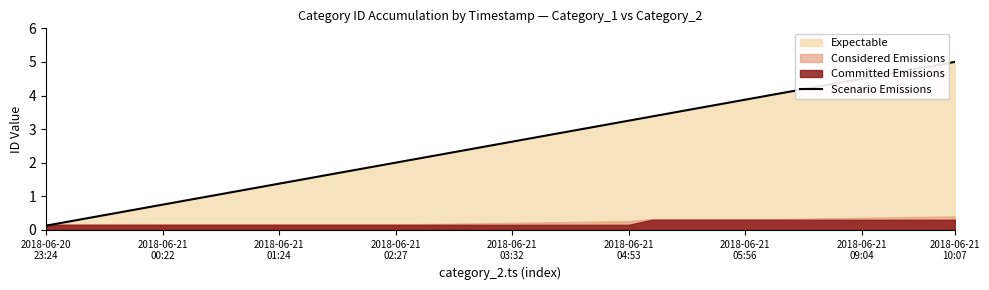

What is the maximum value for Scenario Emissions?

5.0